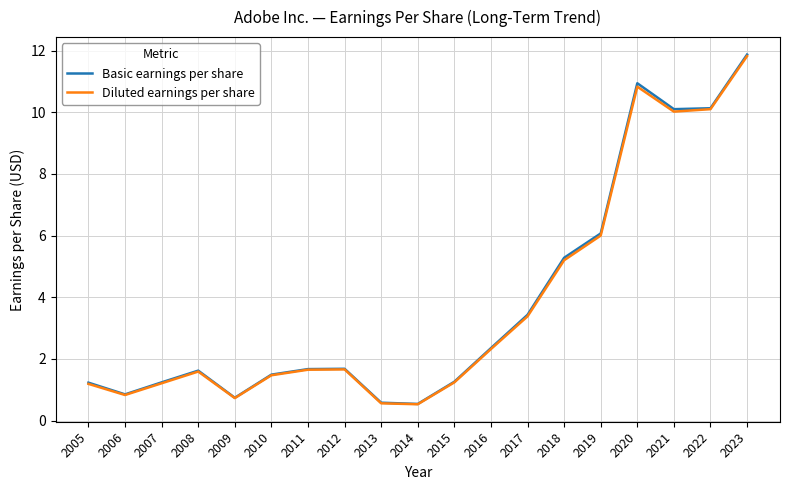

Which series has the largest range (max minus min)?

Basic earnings per share